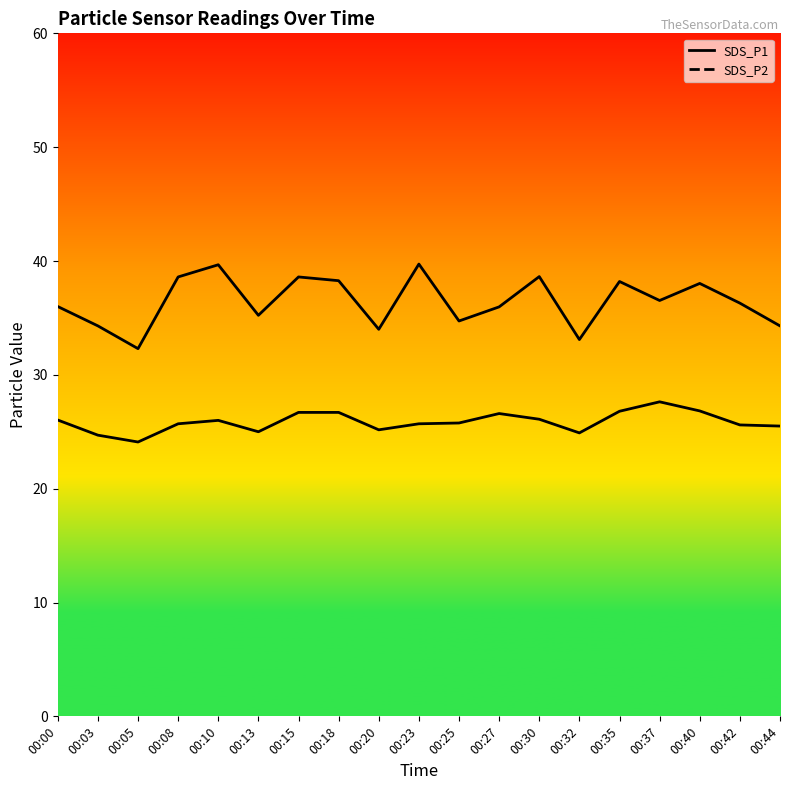

At how many categories does at least one series exceed 27?

19